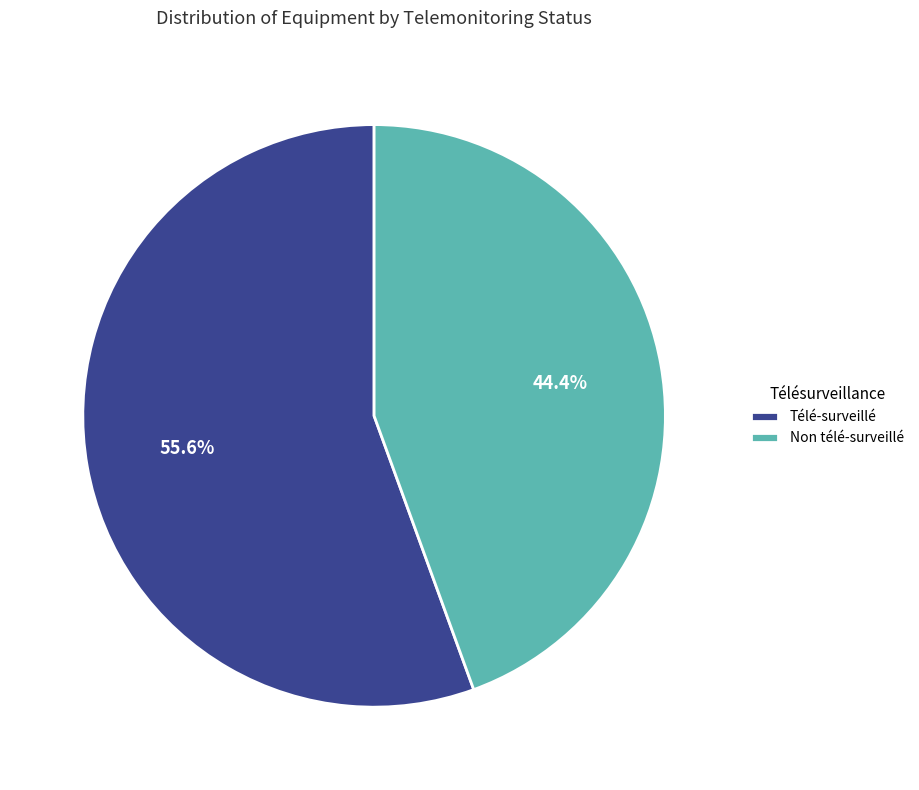

Which slice is the smallest?

Non télé-surveillé